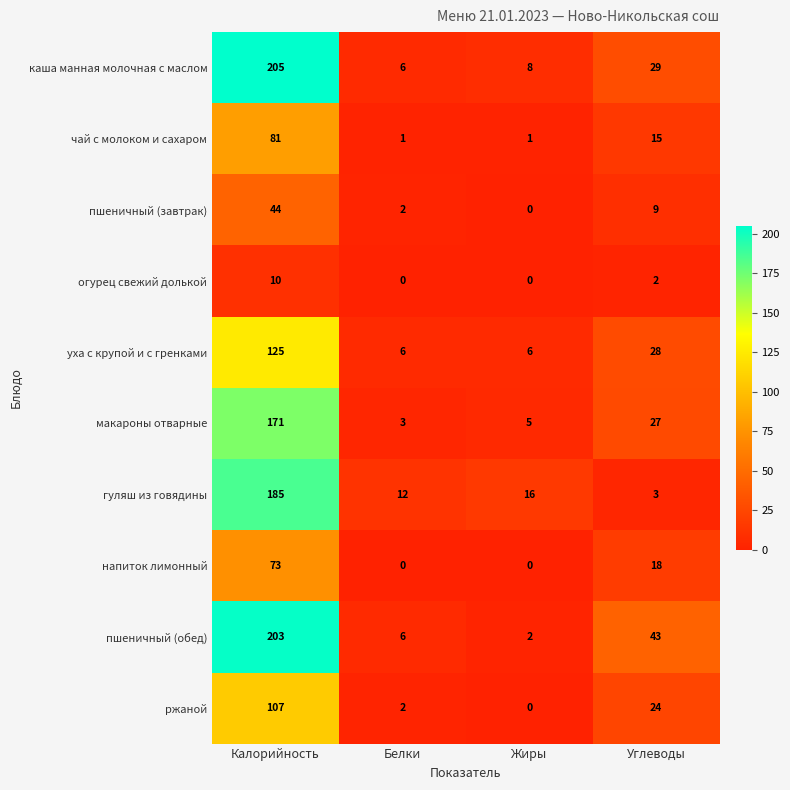

True or false: чай с молоком и сахаром has a value of 15 at Углеводы.

True